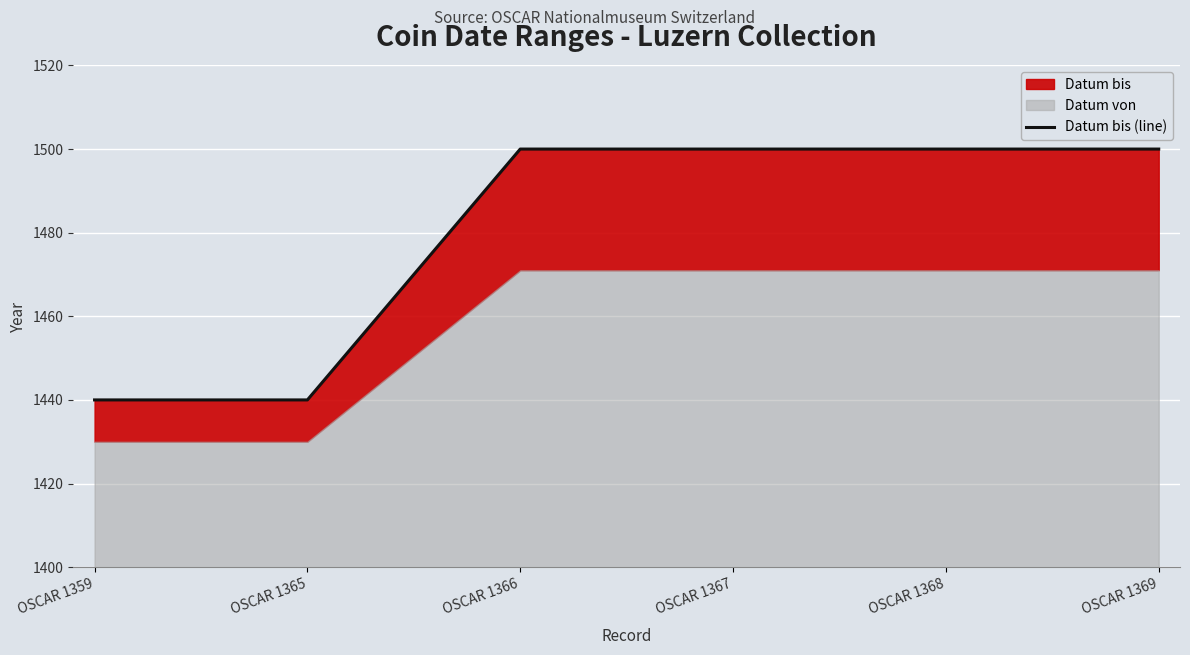

What is the sum of the values at OSCAR 1368 and OSCAR 1365?

2940